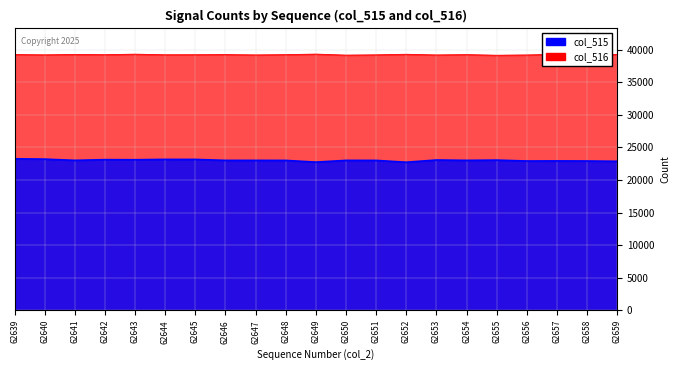

Reading left to right, extract all data points from this chart.

col_515: 23255	23204	23018	23124	23109	23164	23159	23012	23013	23008	22743	23013	23008	22727	23069	23015	23054	22914	22929	22914	22871
col_516: 39271	39226	39284	39249	39329	39237	39245	39265	39214	39256	39340	39182	39227	39313	39210	39260	39163	39210	39308	39237	39298